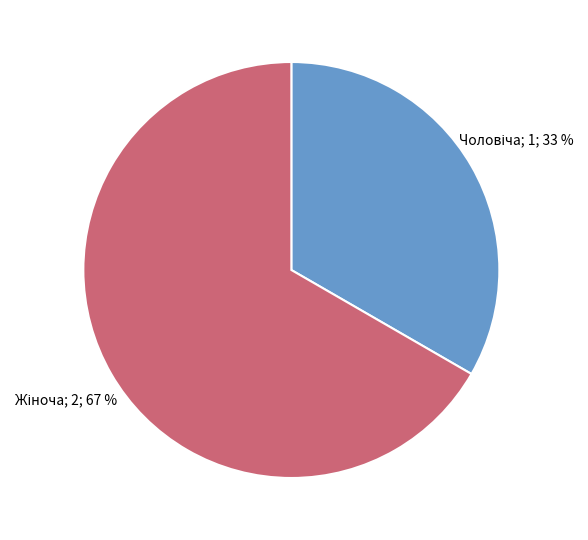

Is there any slice that represents more than half of the pie?

Yes